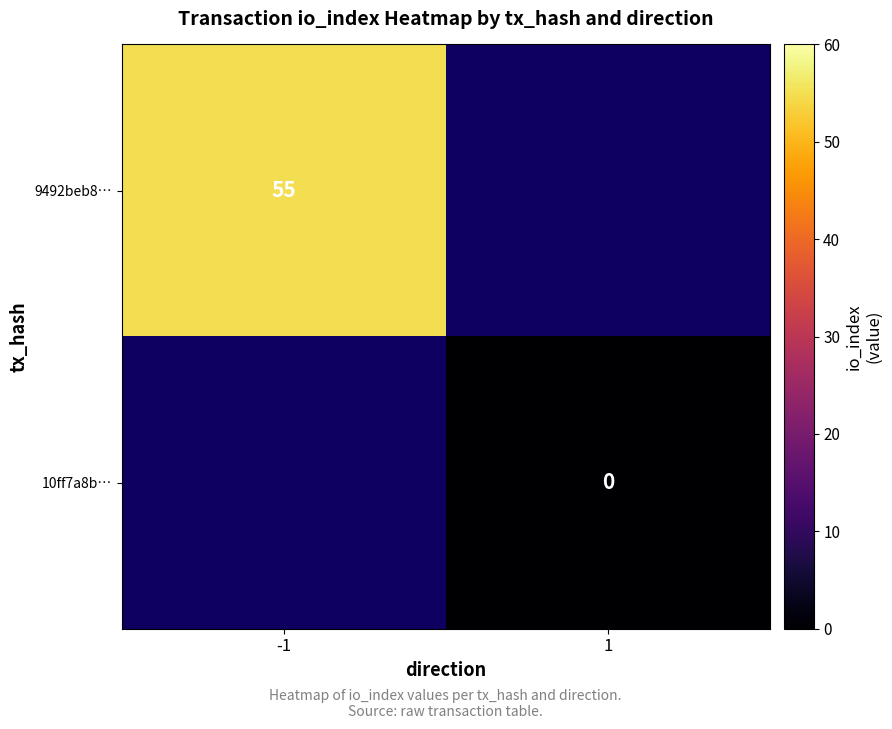

The 9492beb8… series shows 55 at -1. True or false?

True